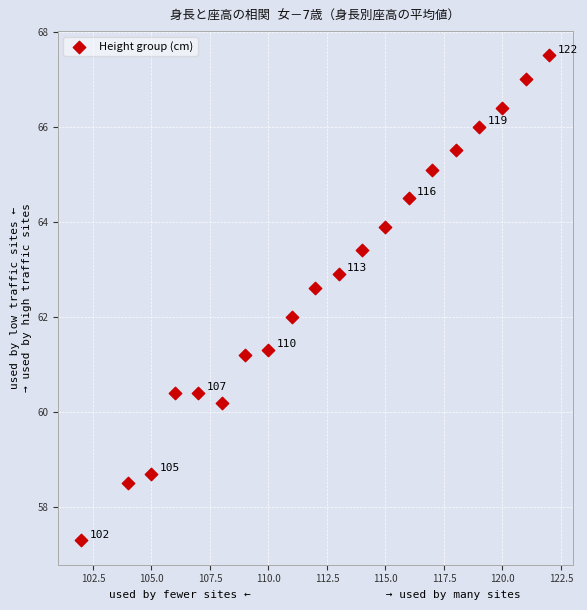

What is the range of Y values (max minus min)?

10.2